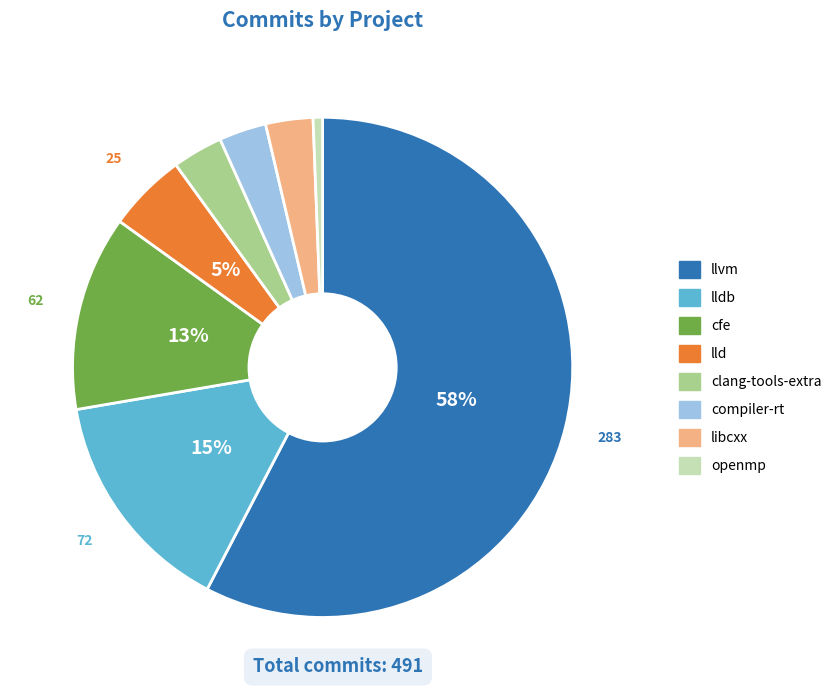

What percentage is the compiler-rt slice, to the nearest percent?

3%